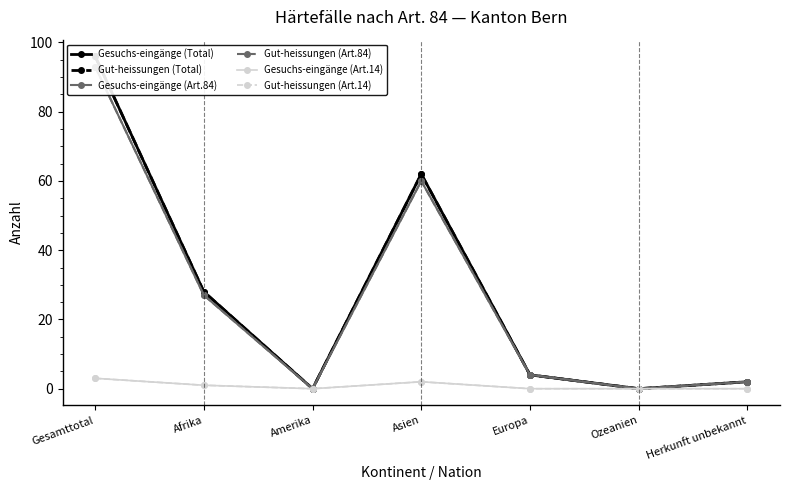

Is this an area chart (filled region under the line)?

No